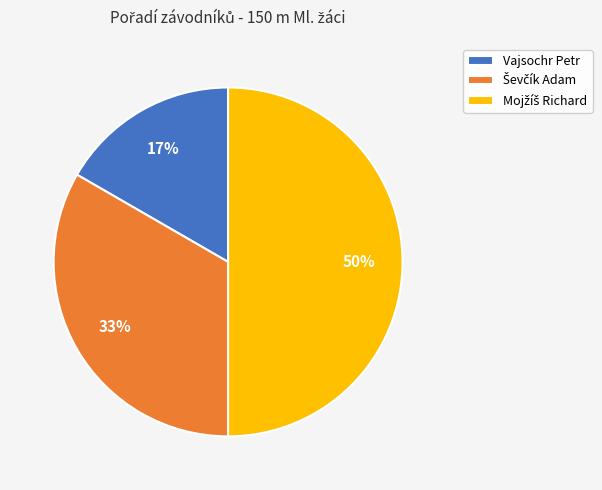

What percentage is the Vajsochr Petr slice, to the nearest percent?

17%